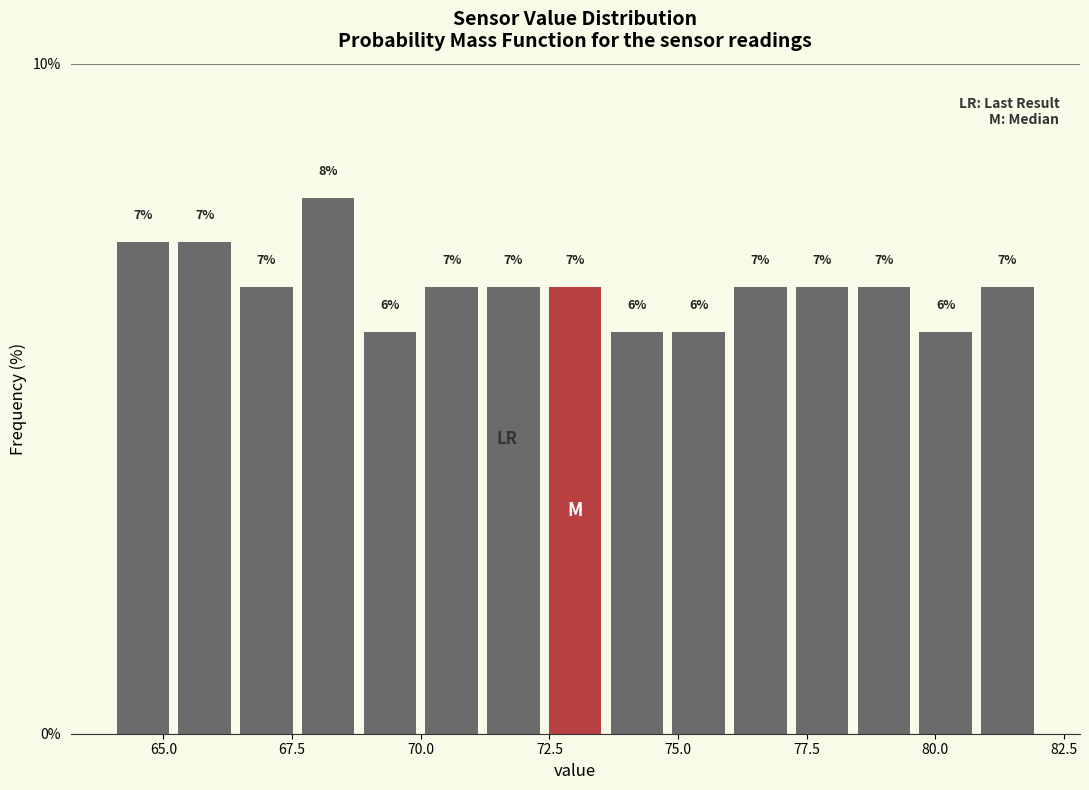

Around what value on the x-axis is the tallest bar? Give the approximate position of its centre, as read against the axis.

68.0